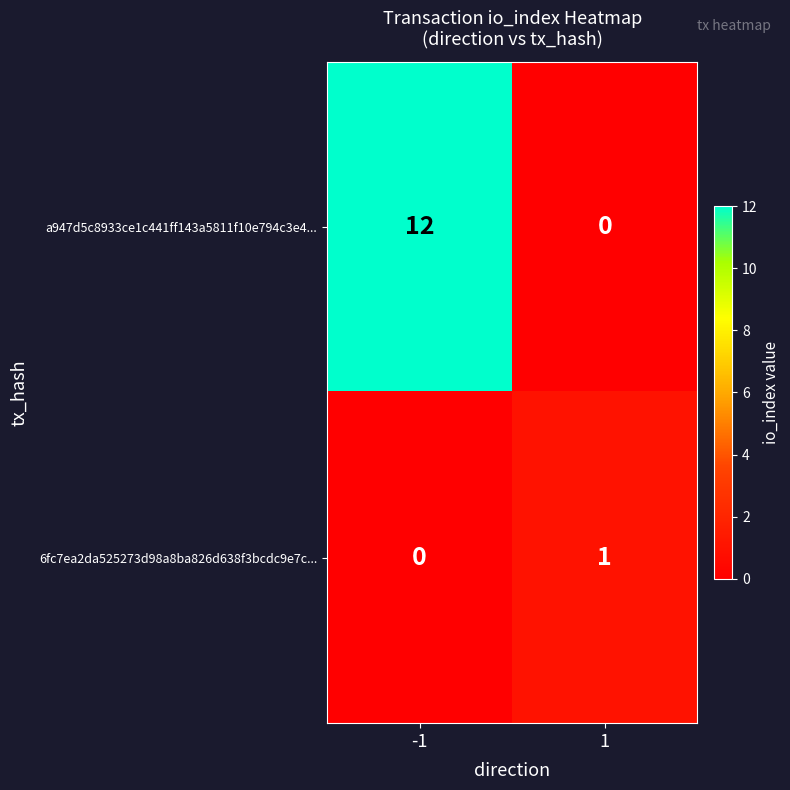

The value of a947d5c8933ce1c441ff143a5811f10e794c3e4... at -1 is 8. True or false?

False